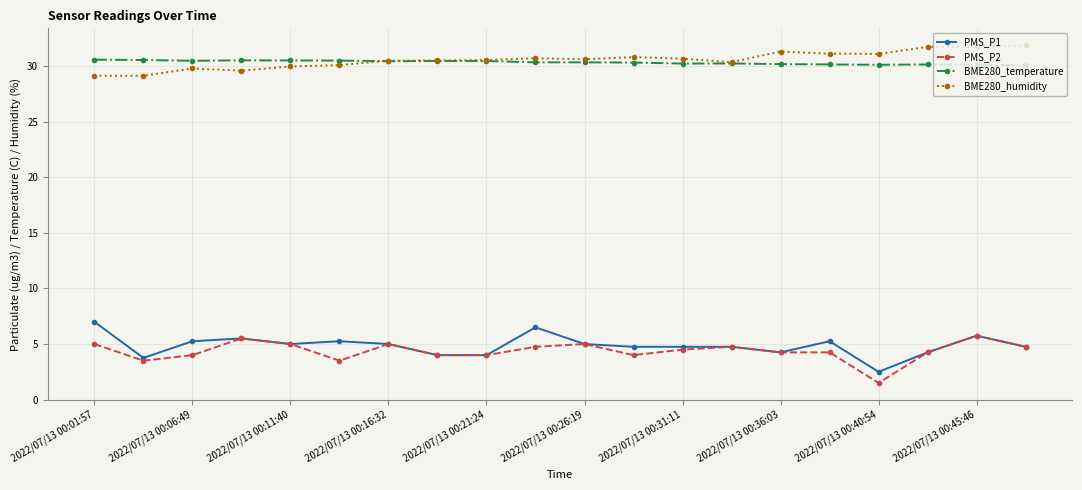

How many categories are shown in the chart?

20